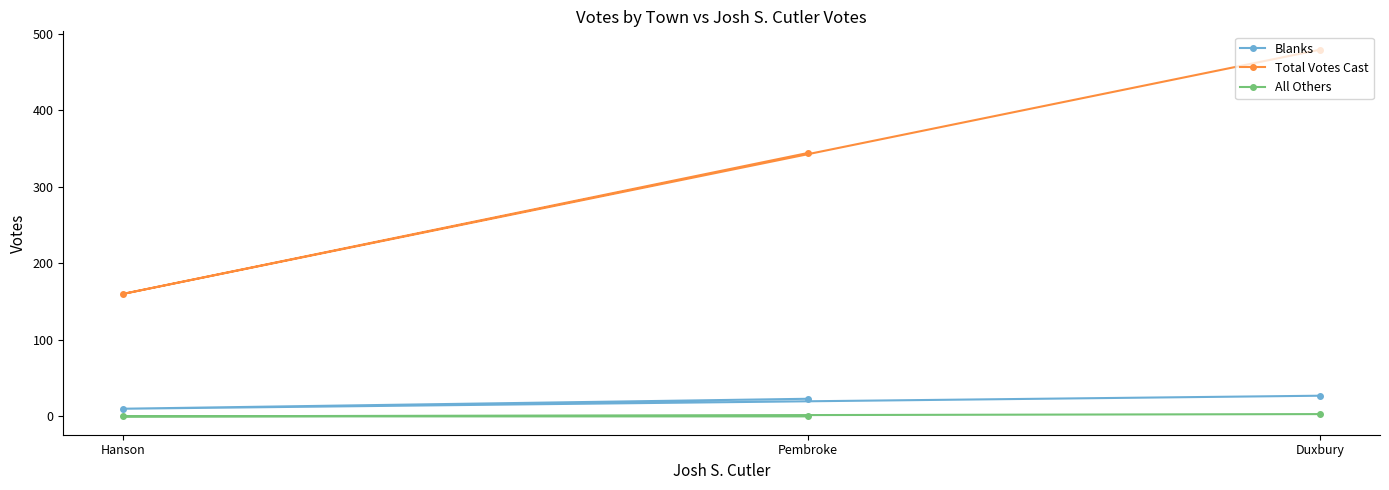

Which has a higher value, Duxbury or Hanson?

Duxbury